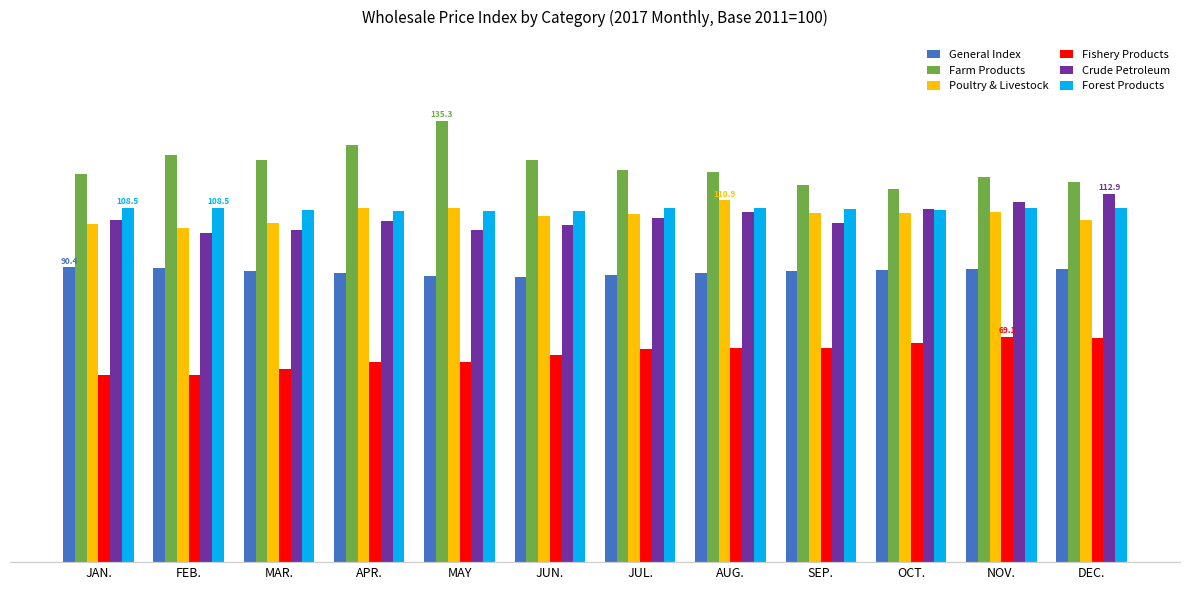

What is the label of the 8th bar from the left?

AUG.